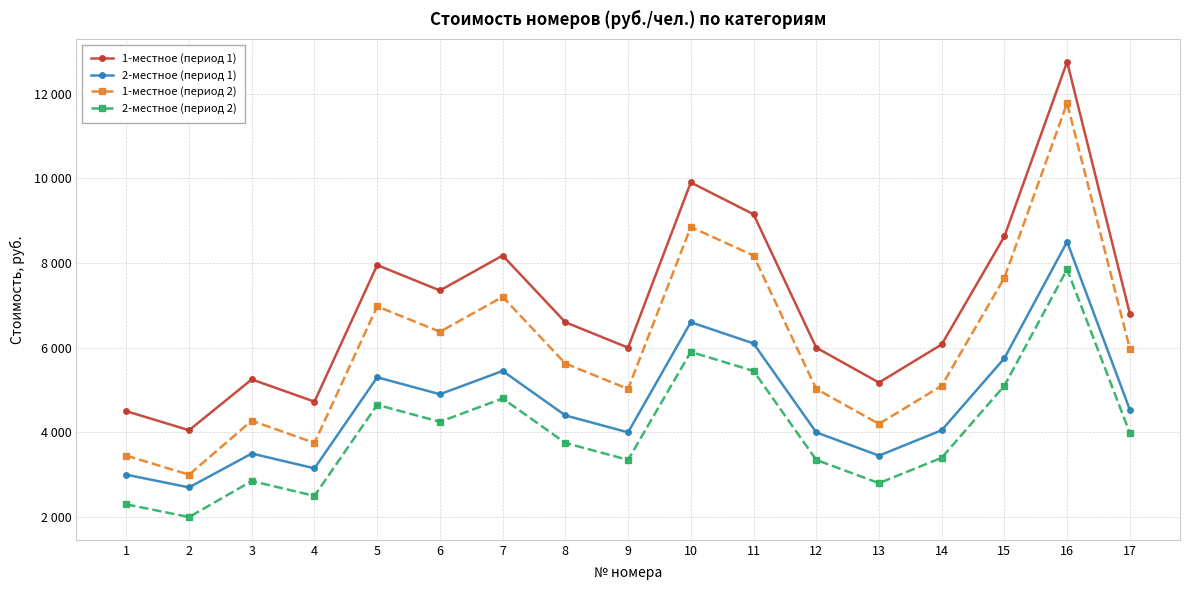

What is the sum of all 2-местное (период 2) values?

68285.0